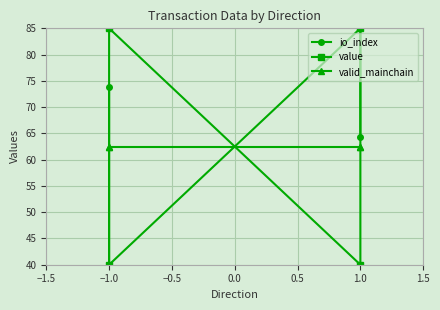

Reading left to right, extract all data points from this chart.

io_index: 73.8	40.0	85.0	64.4
value: 40.0	85.0	40.0	85.0
valid_mainchain: 62.5	62.5	62.5	62.5